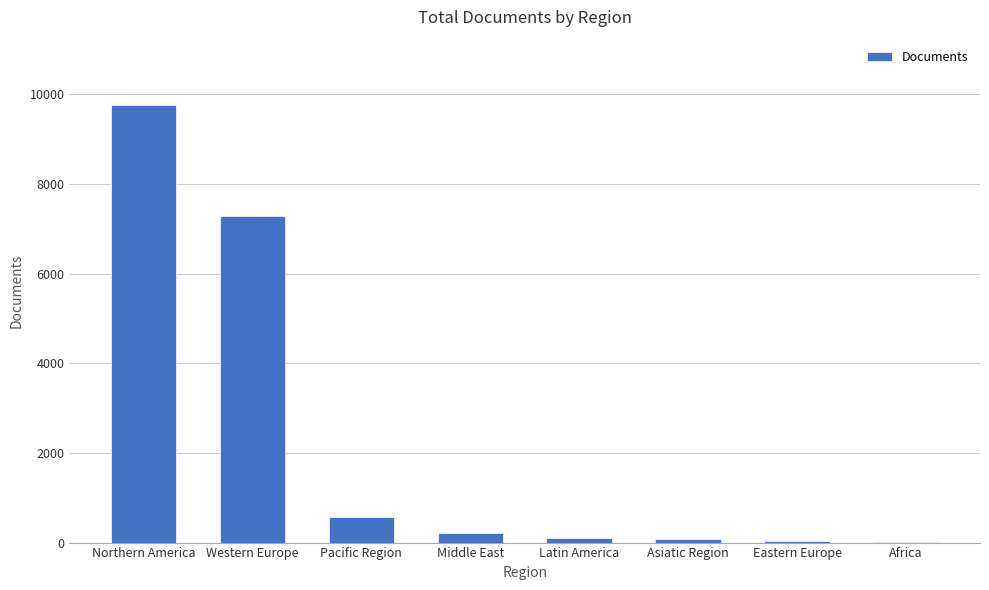

Read the value at Asiatic Region.

78